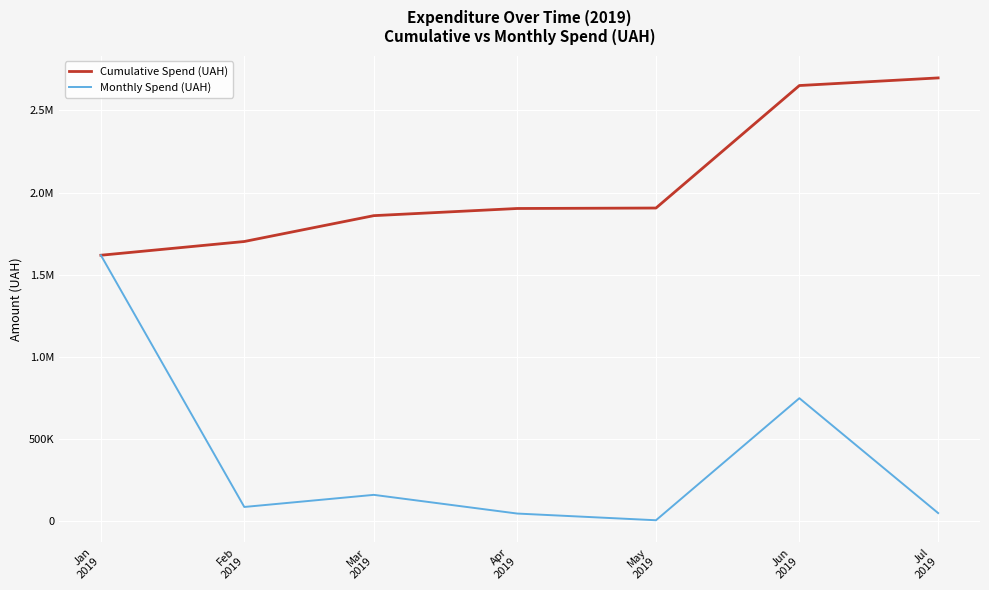

Is this an area chart (filled region under the line)?

No